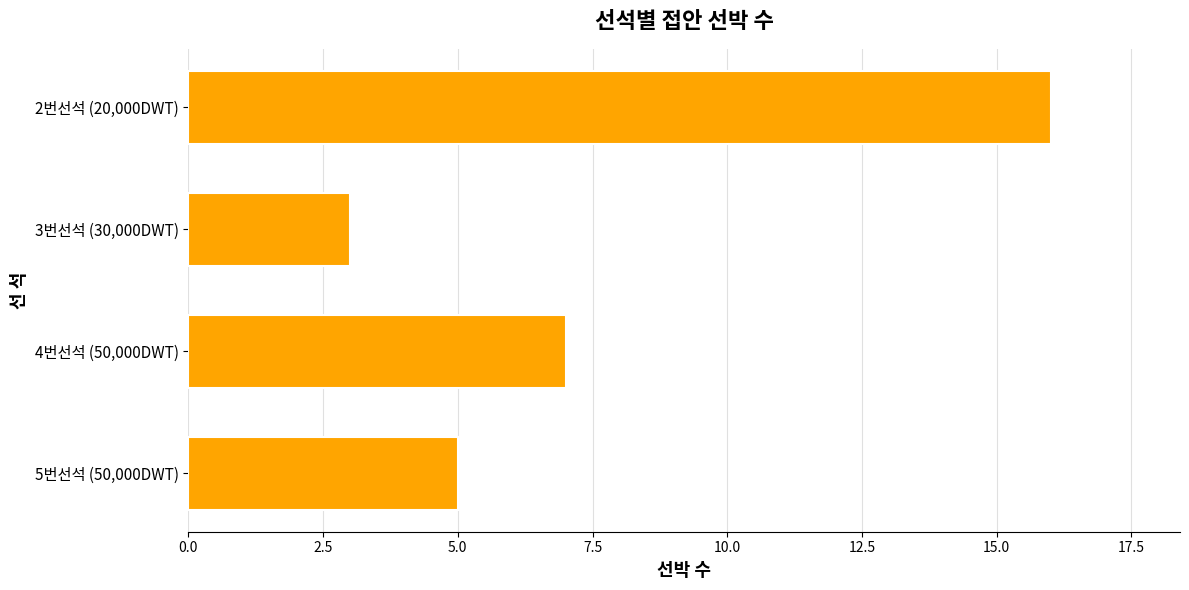

The value at 3번선석 (30,000DWT) is 5. True or false?

False